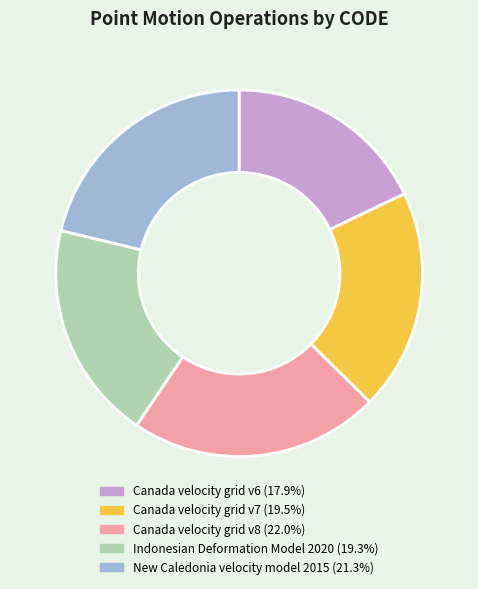

Is it true that Canada velocity grid v8 is 9% of the pie?

False